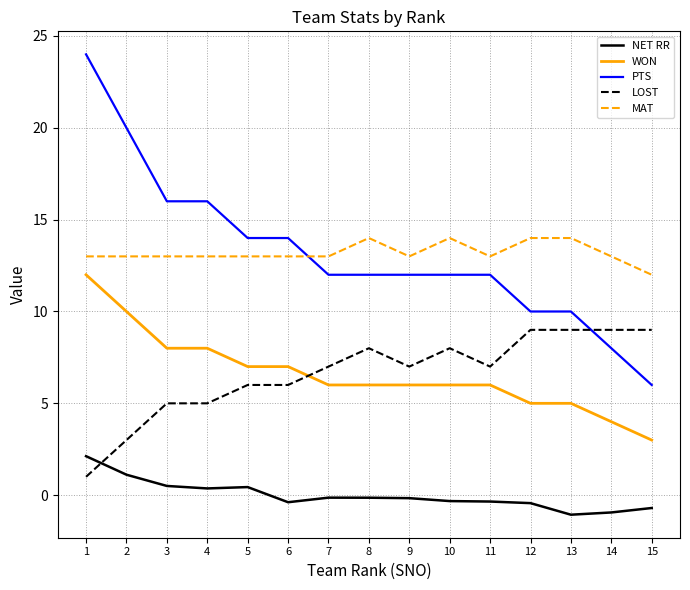

What is the sum of all WON values?

99.0